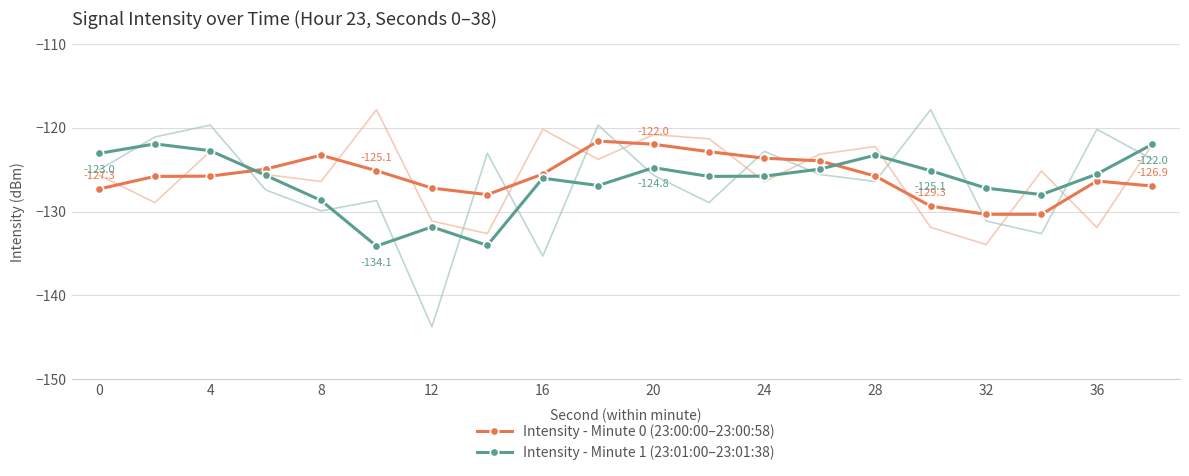

Count the number of categories in the chart.

20